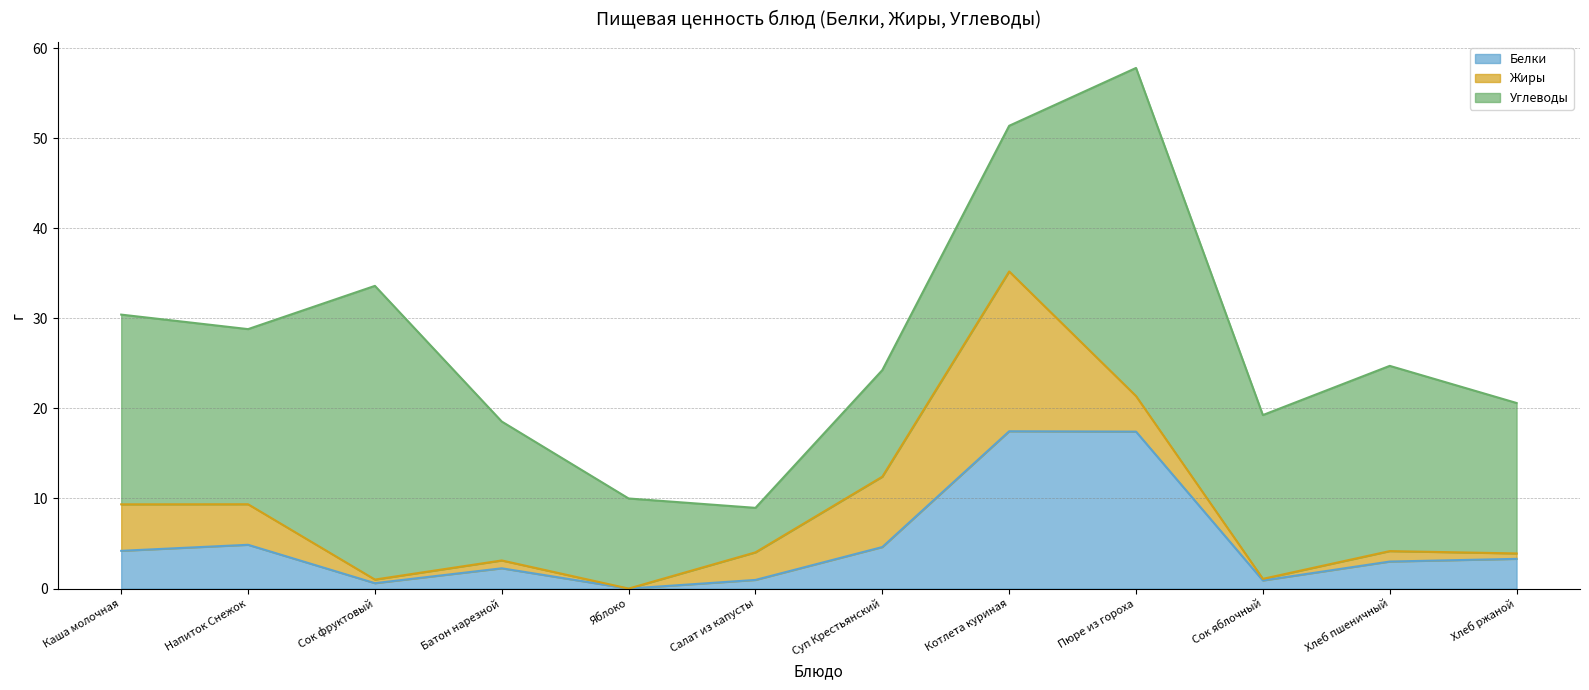

What is the difference between the Углеводы values at Пюре из гороха and Хлеб пшеничный?

15.9